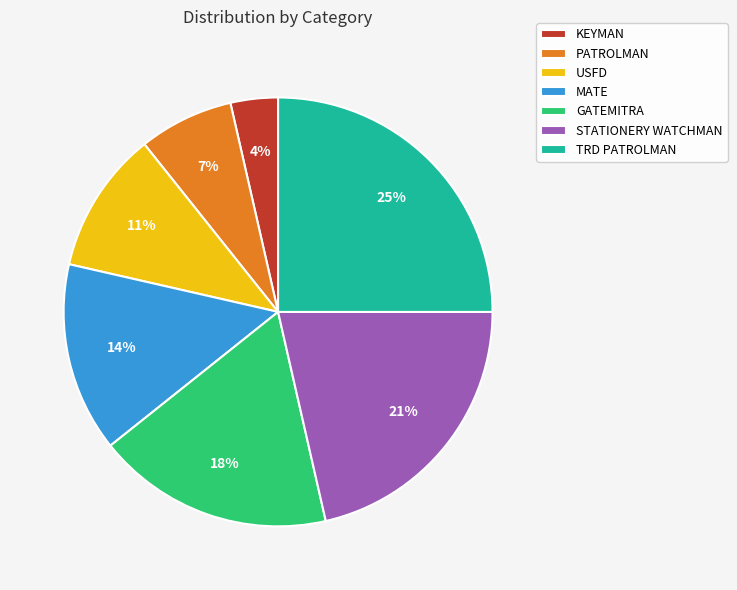

Rank the categories by value from highest to lowest.

TRD PATROLMAN, STATIONERY WATCHMAN, GATEMITRA, MATE, USFD, PATROLMAN, KEYMAN